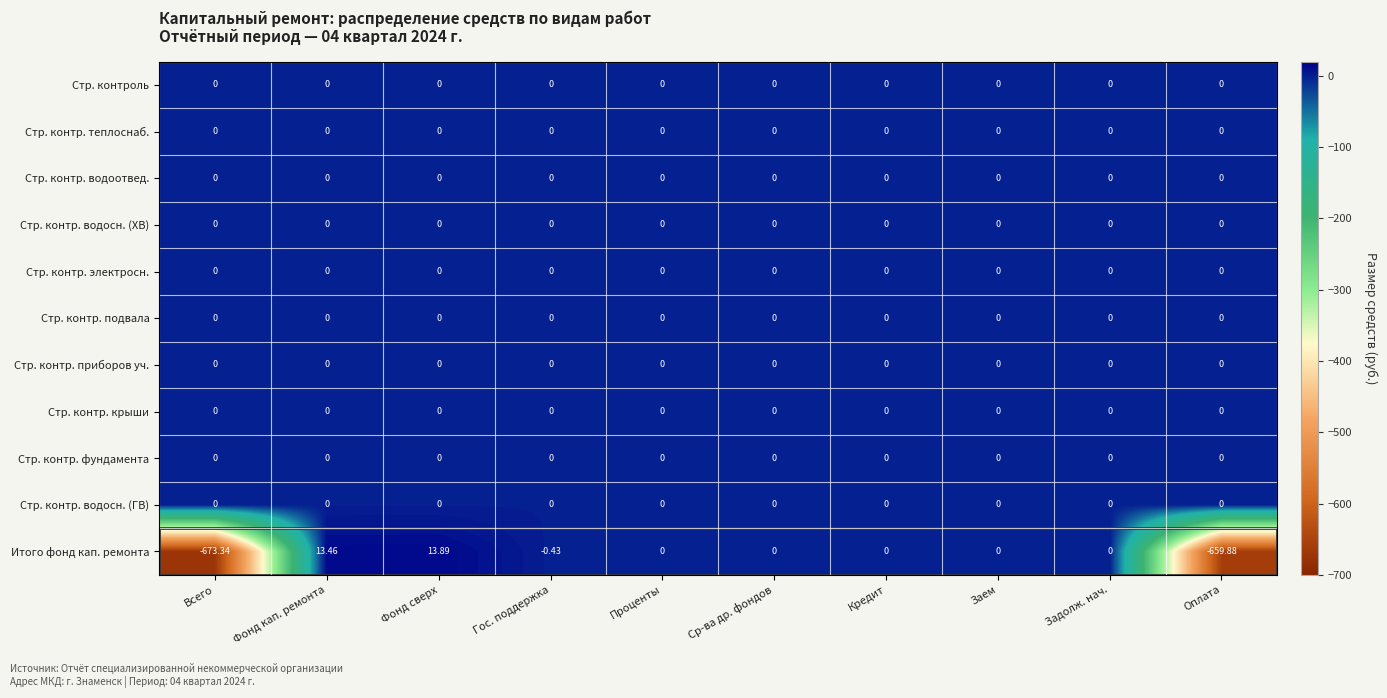

At which category is the sum across all series the highest?

Фонд сверх